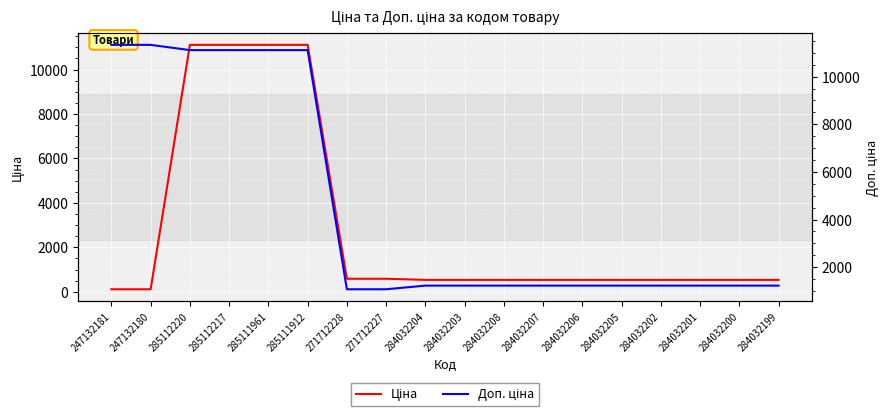

What position from the left is 284032202?

15